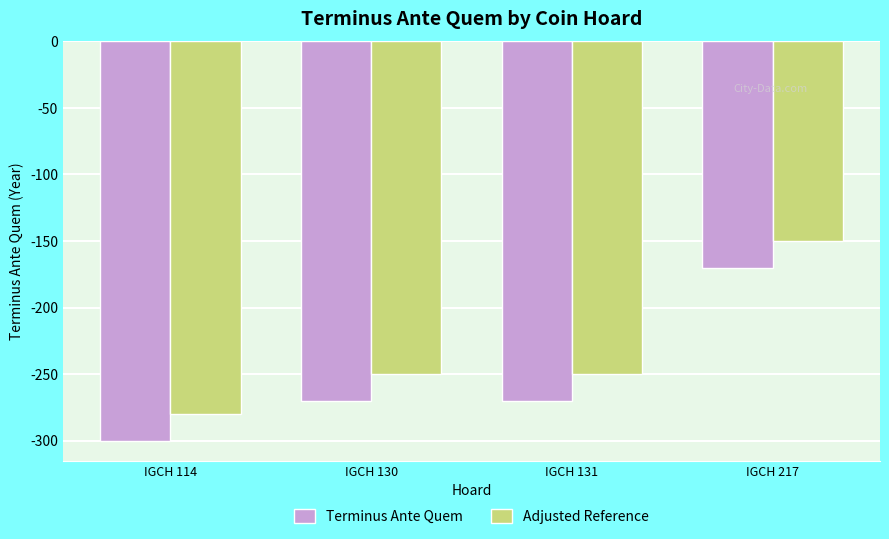

What is the value of the Adjusted Reference bar at the 1st from the left?

-280